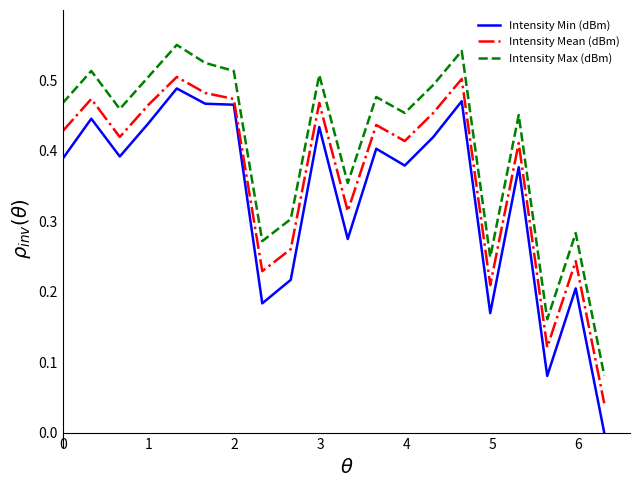

True or false: Intensity Max (dBm) and Intensity Min (dBm) cross at least once.

False